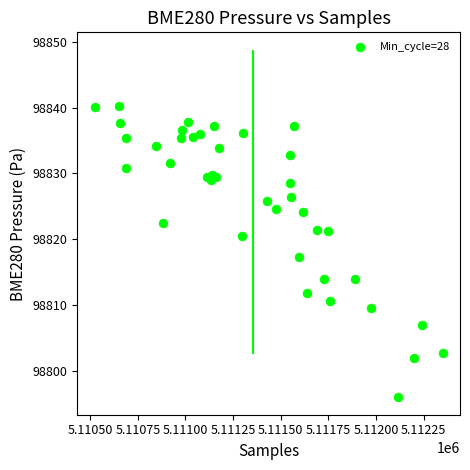

What is the range of X values (max minus min)?

1826.0